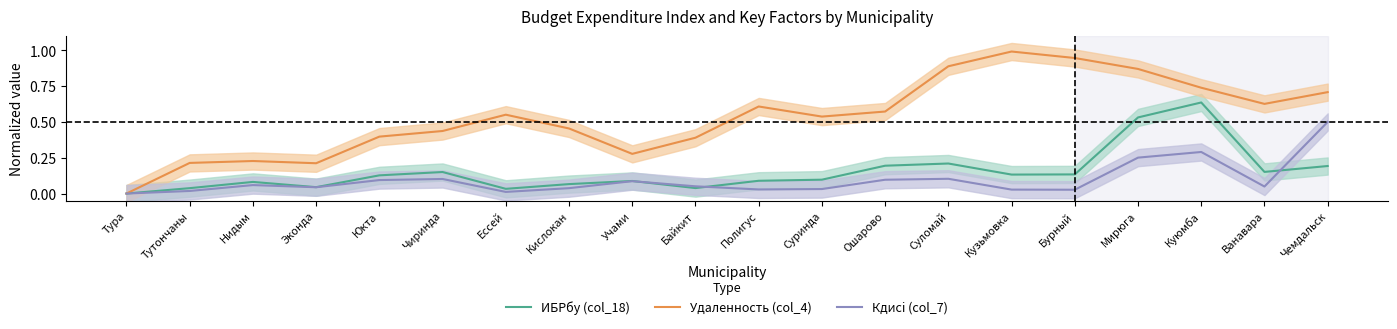

What is the average value of the Кдисi (col_7) series?

0.1